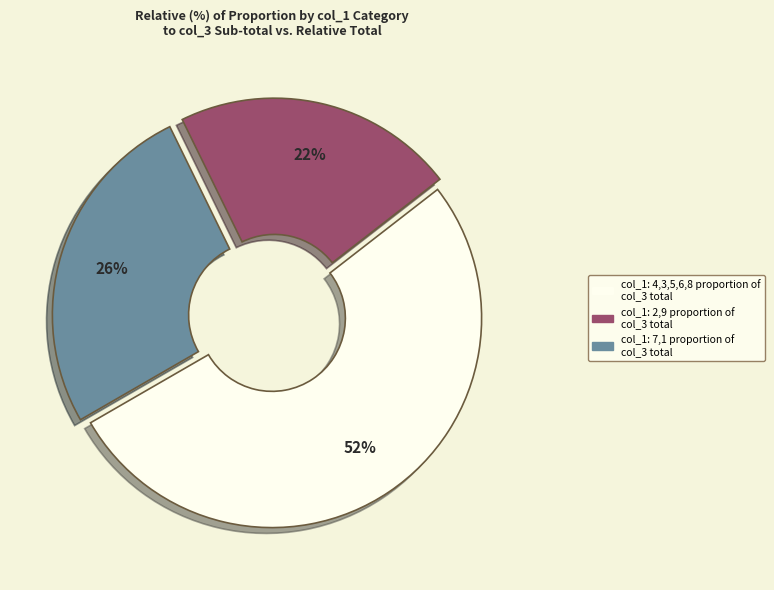

How many slices are in this pie chart?

3